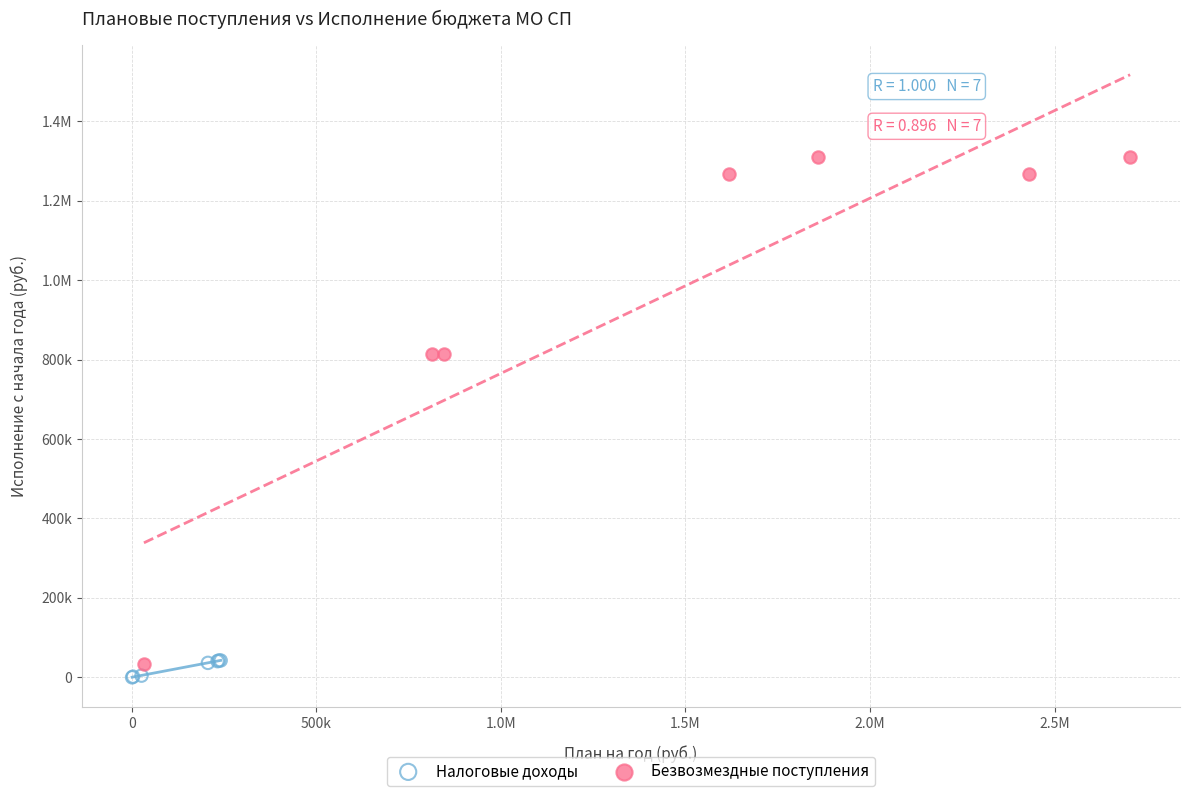

What are all the series names shown in the legend?

Налоговые доходы, Безвозмездные поступления